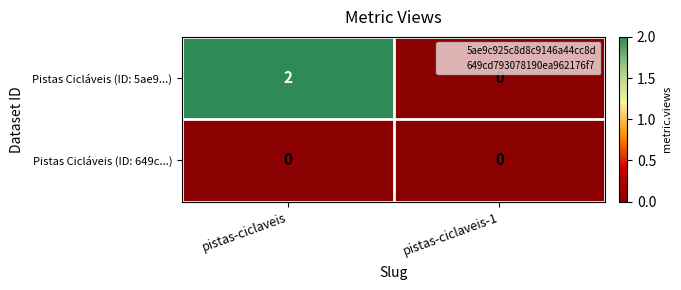

Between pistas-ciclaveis and pistas-ciclaveis-1, which series saw the biggest shift?

Pistas Cicláveis (ID: 5ae9...)